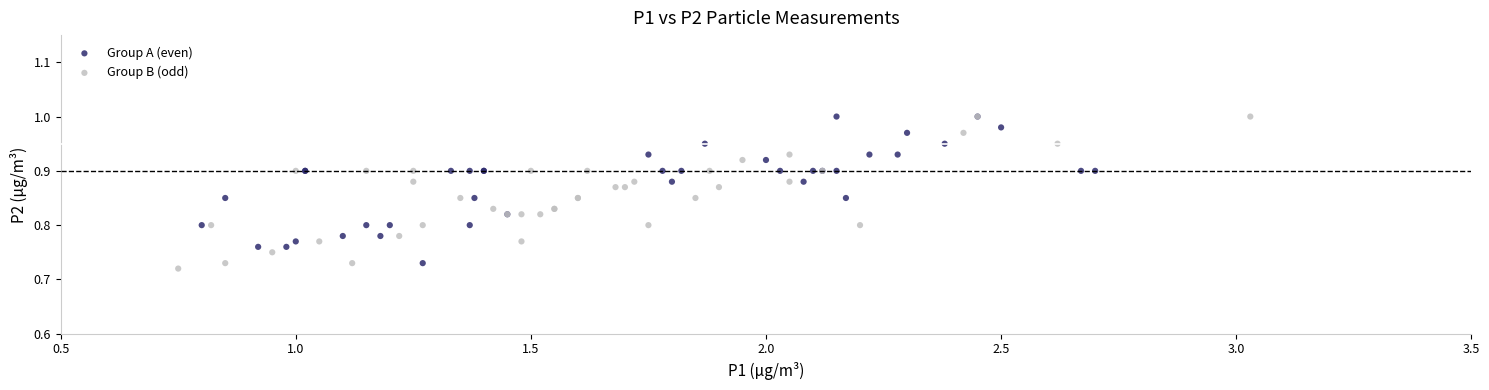

Which series has the largest Y range (max minus min)?

Group B (odd)